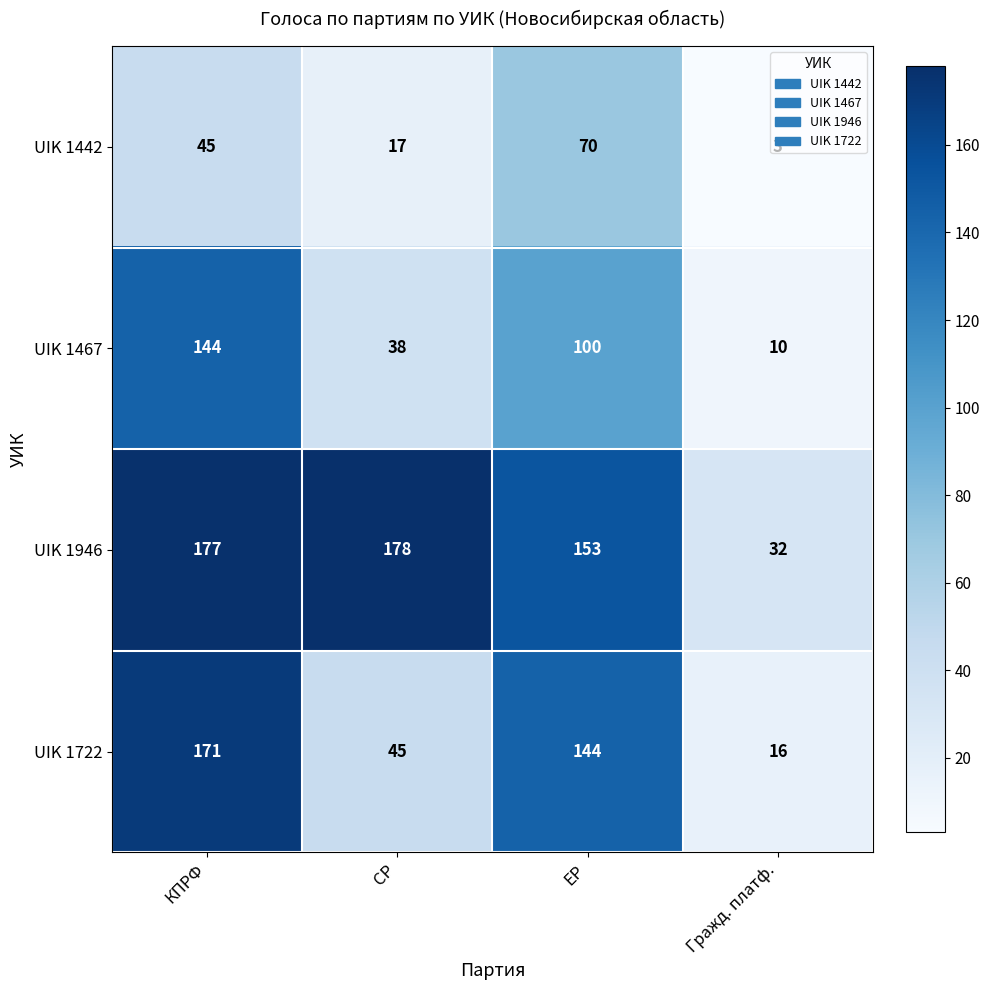

Where does the UIK 1467 series first go above 100?

КПРФ